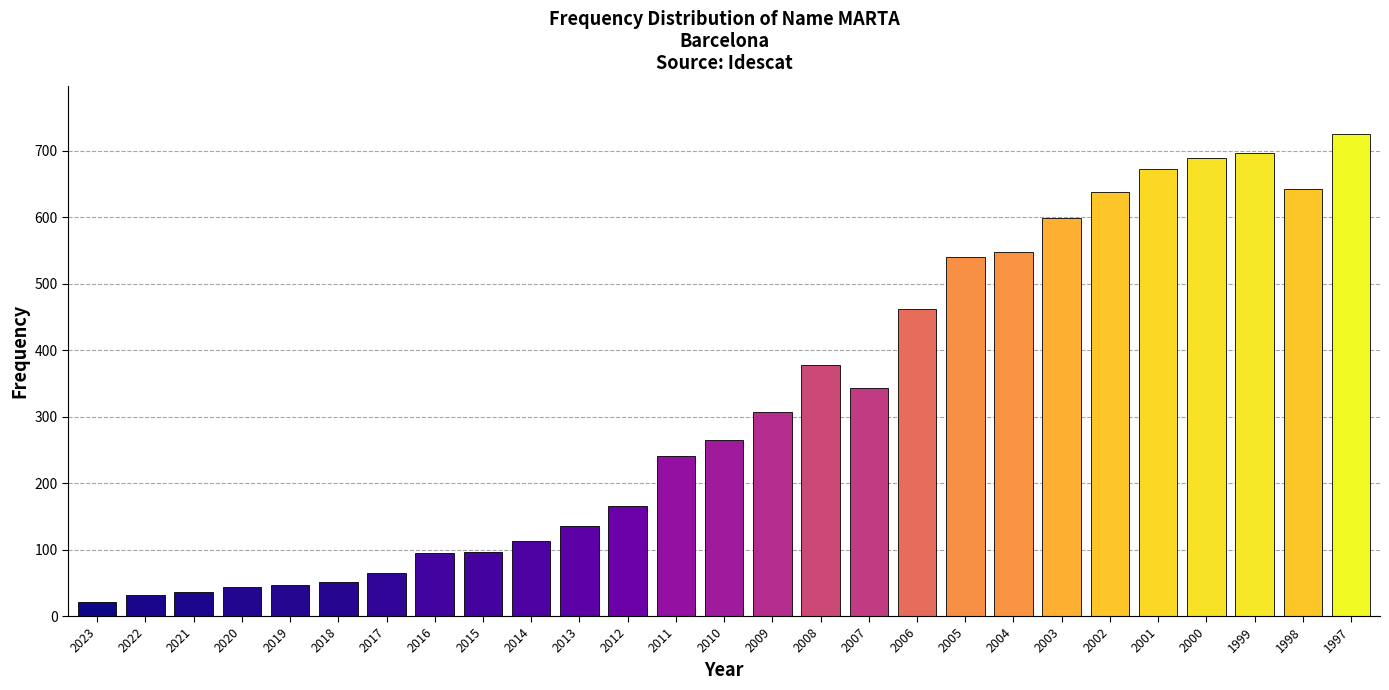

Read the value at 2023.

21